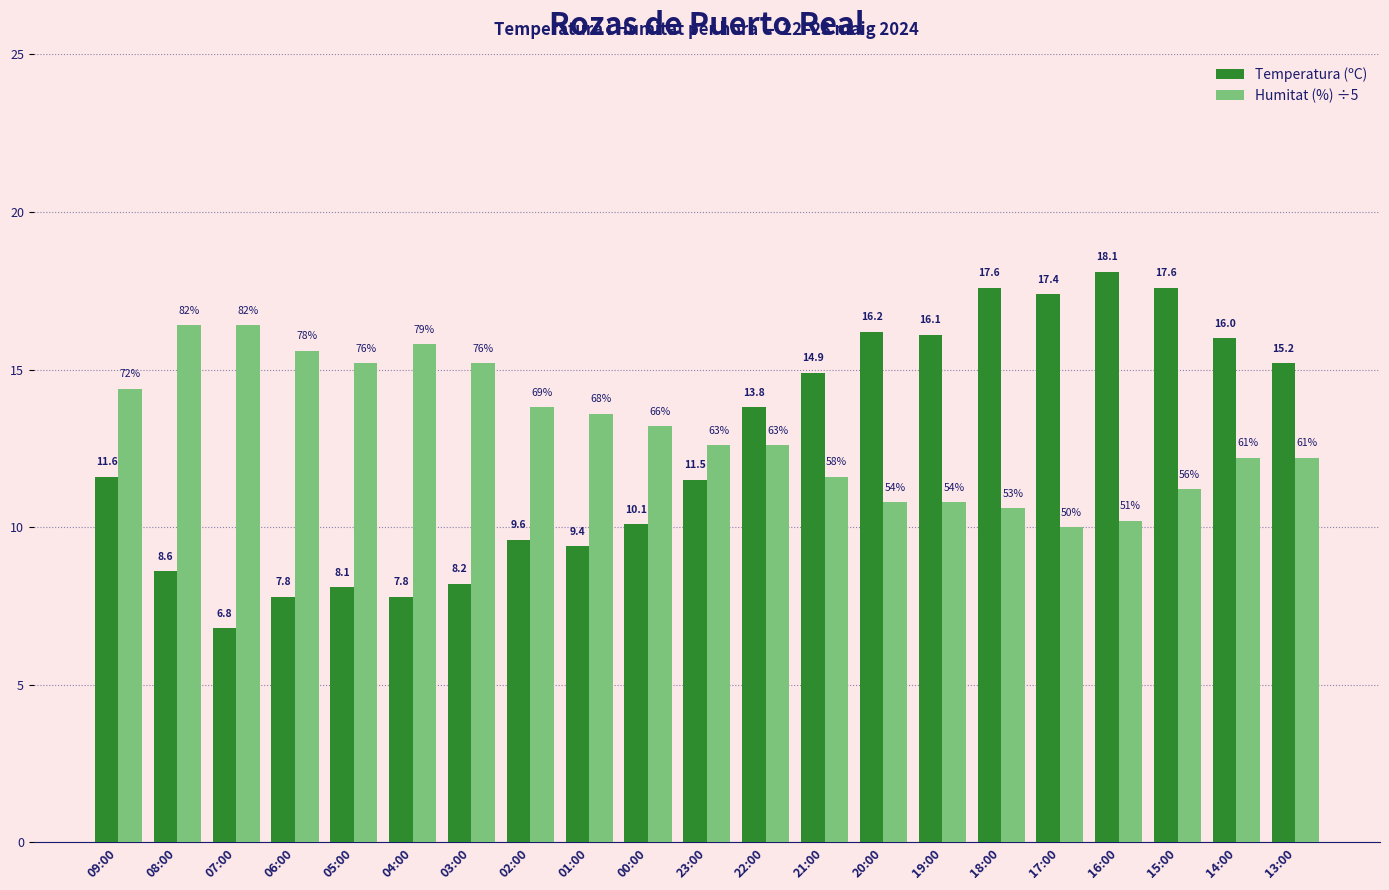

How many bars are there in total?

42